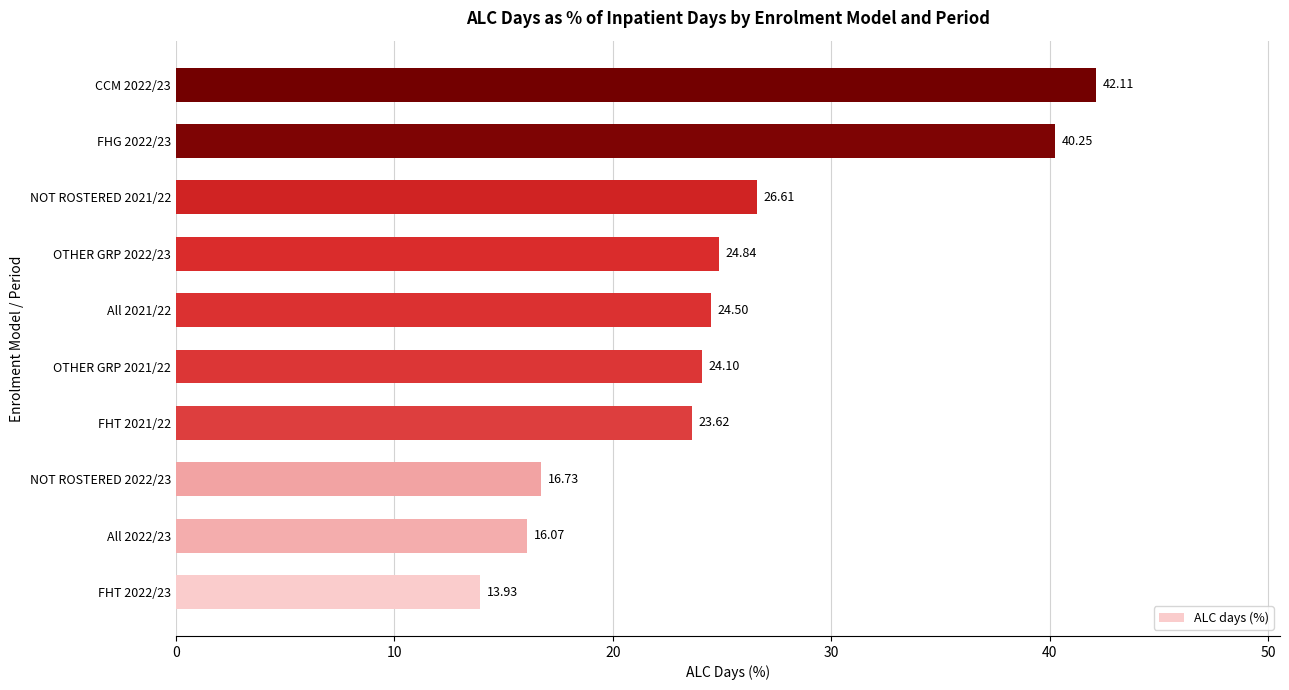

What is the smallest value displayed?

13.9